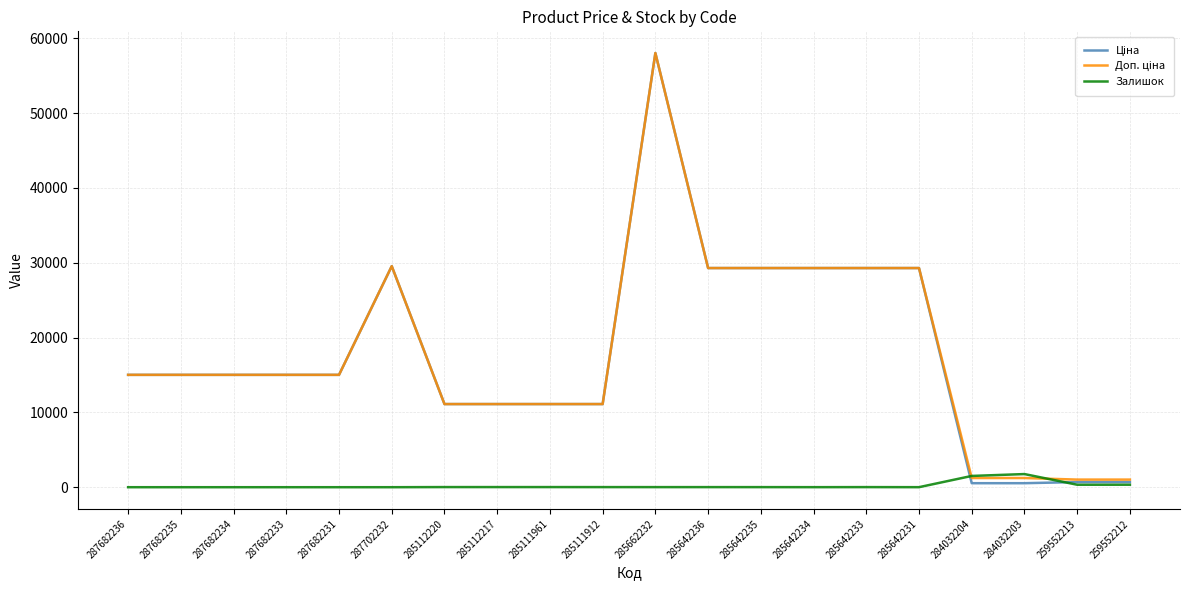

At which category is the sum across all series the highest?

285662232